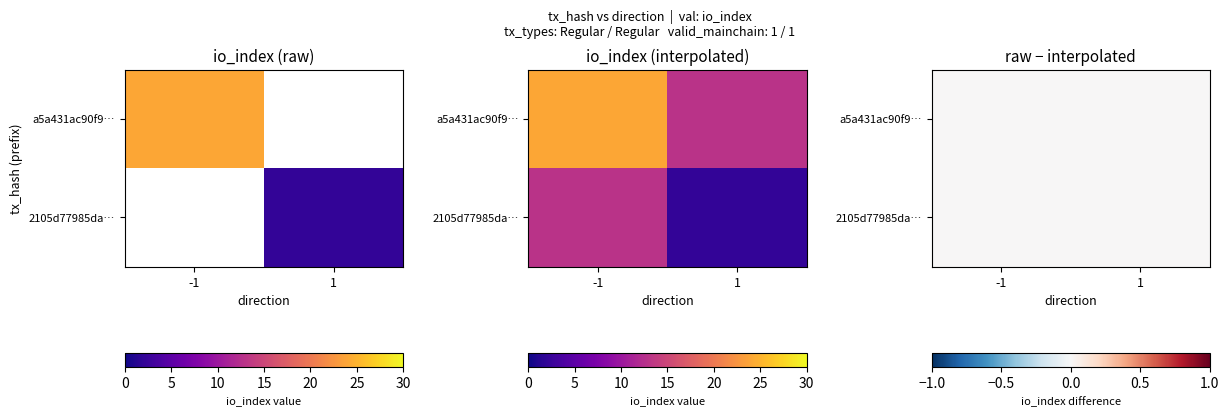

What is the total value across all series at io_index?

26